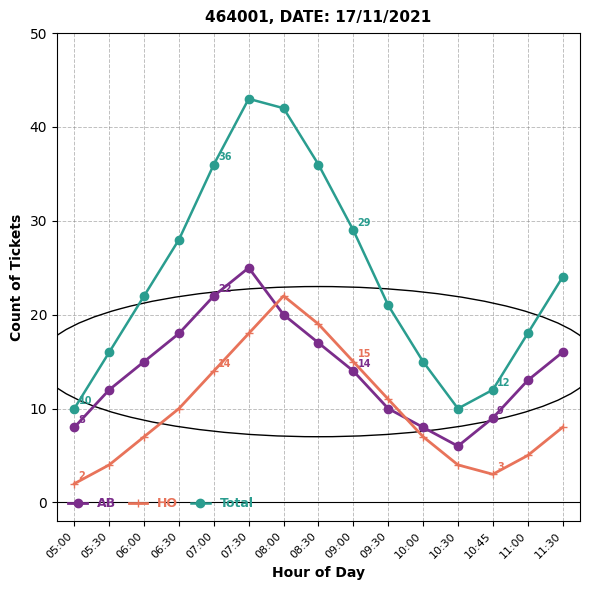

What value does the AB series have at 10:30, to the nearest 10?

10